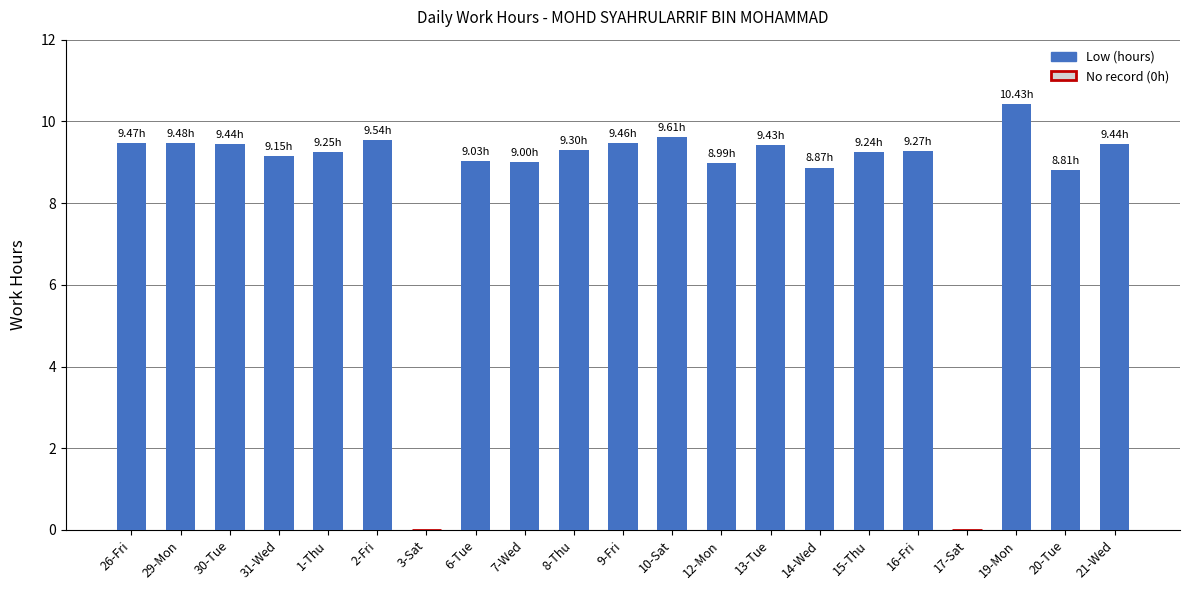

Which has a higher value, 31-Wed or 29-Mon?

29-Mon